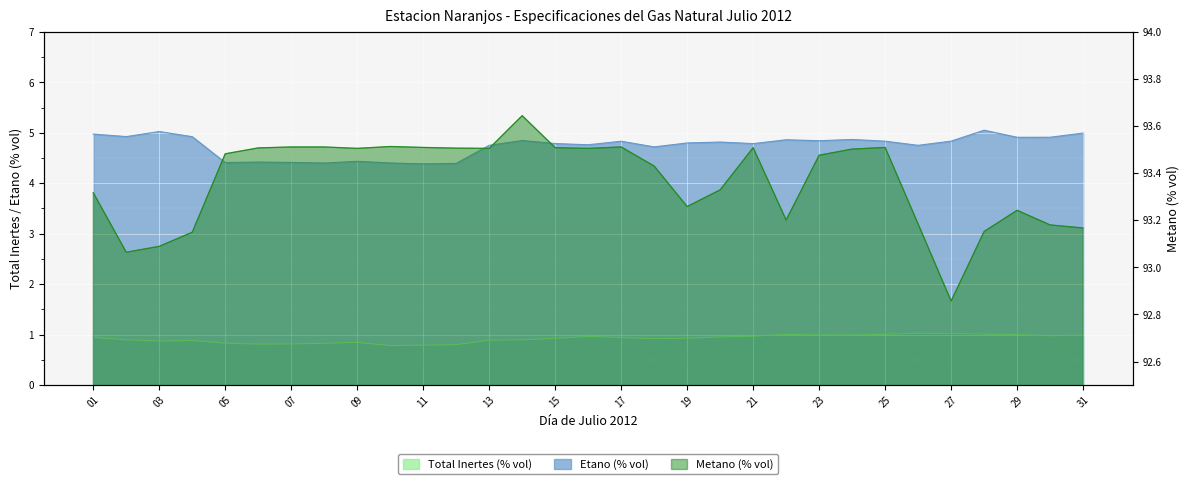

What is the maximum value for Total Inertes (% vol)?

1.0